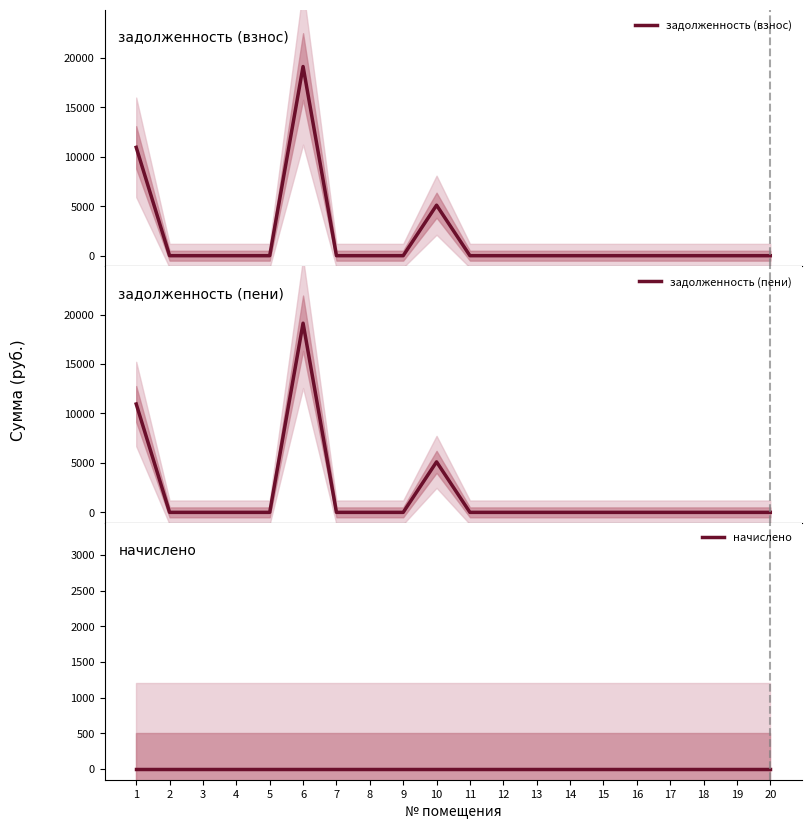

Reading left to right, what are all the values shown in this chart?

задолженность (взнос): 1=10959.8	2=0.0	3=0.0	4=0.0	5=0.0	6=19133.3	7=0.0	8=0.0	9=0.0	10=5108.4	11=0.0	12=0.0	13=0.0	14=0.0	15=0.0	16=0.0	17=0.0	18=0.0	19=0.0	20=0.0
задолженность (пени): 1=10959.8	2=0.0	3=0.0	4=0.0	5=0.0	6=19133.3	7=0.0	8=0.0	9=0.0	10=5108.4	11=0.0	12=0.0	13=0.0	14=0.0	15=0.0	16=0.0	17=0.0	18=0.0	19=0.0	20=0.0
начислено: 1=0.0	2=0.0	3=0.0	4=0.0	5=0.0	6=0.0	7=0.0	8=0.0	9=0.0	10=0.0	11=0.0	12=0.0	13=0.0	14=0.0	15=0.0	16=0.0	17=0.0	18=0.0	19=0.0	20=0.0